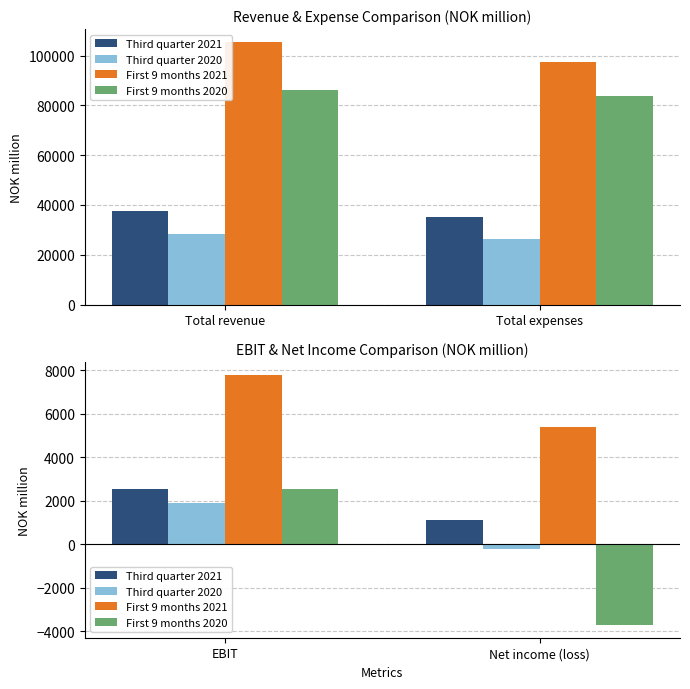

Which series has the largest total across all categories?

First 9 months 2021